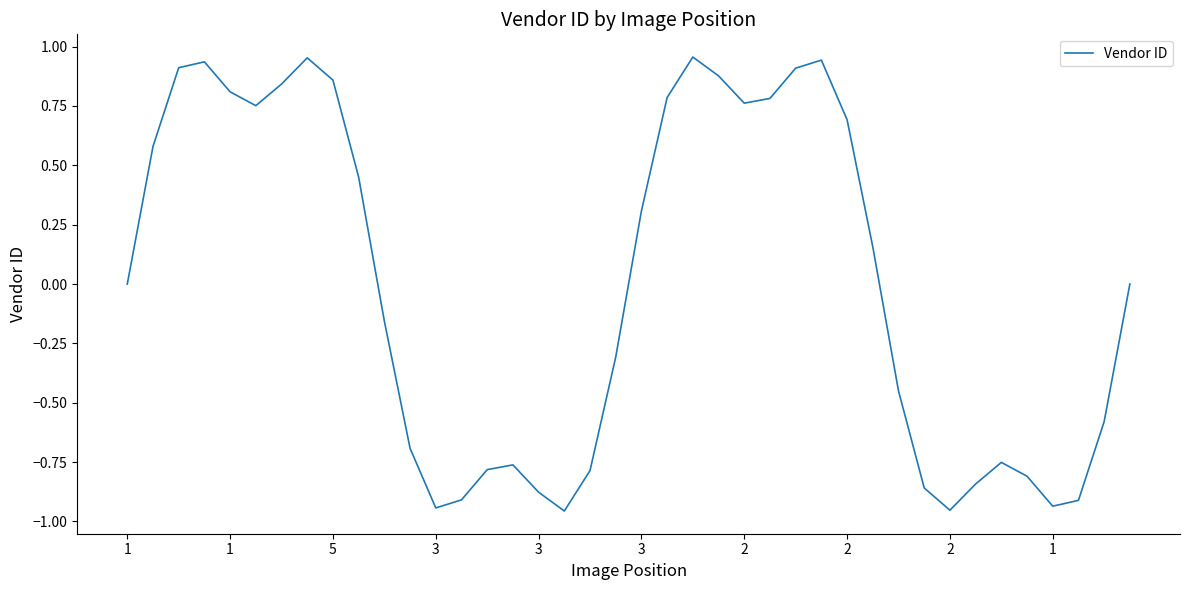

What is the difference between the maximum and minimum values?

1.9